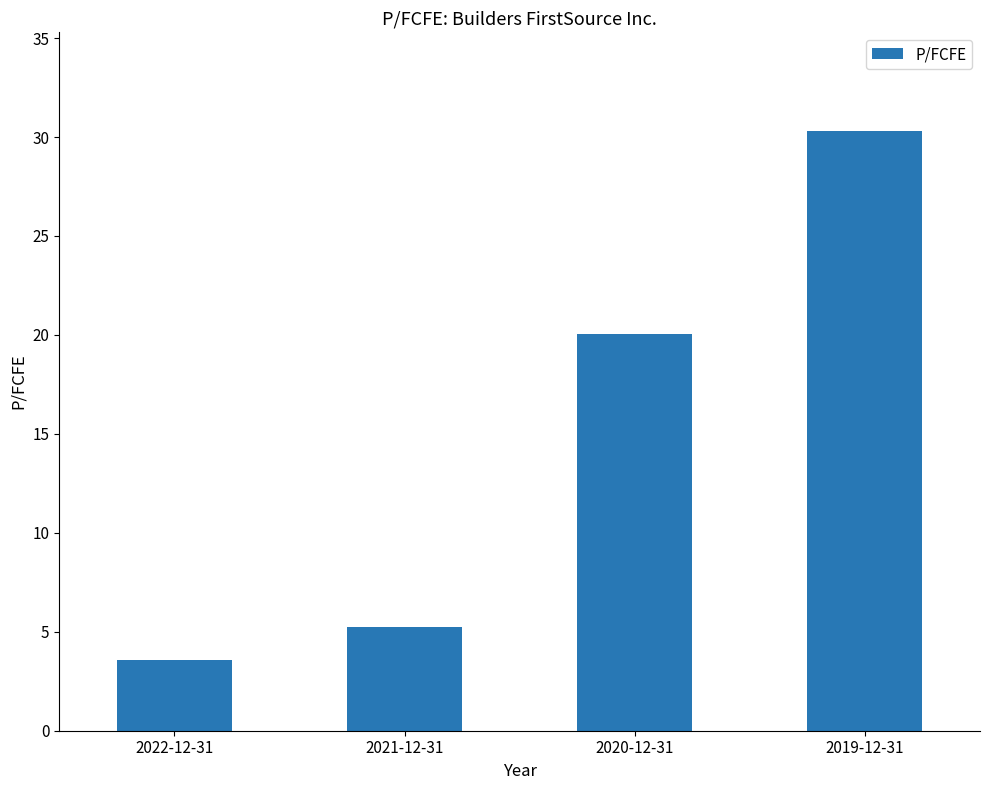

What is the label of the 1st bar from the left?

2022-12-31